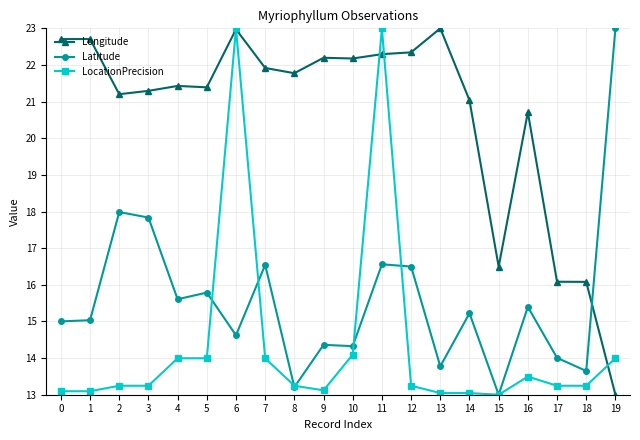

True or false: Longitude has a value of 16.1 at 18.

True